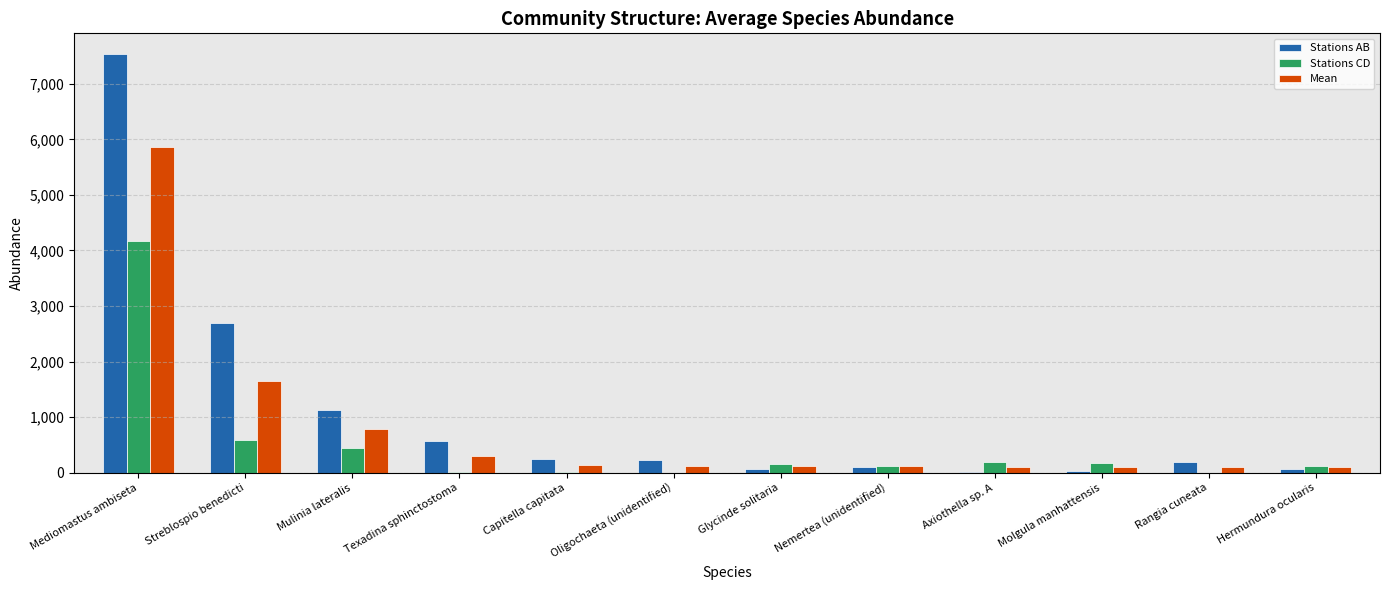

Between Mediomastus ambiseta and Oligochaeta (unidentified), which series saw the biggest shift?

Stations AB